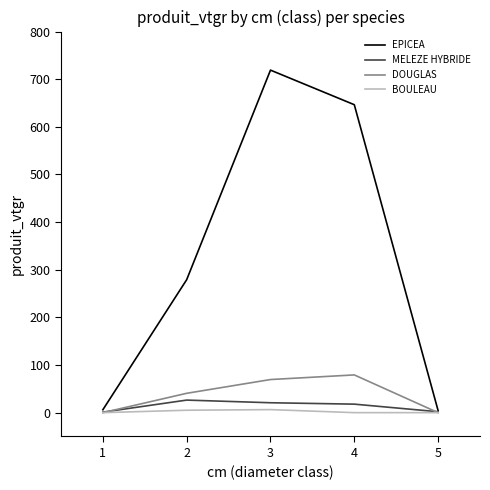

What is the average value of the DOUGLAS series?

37.9